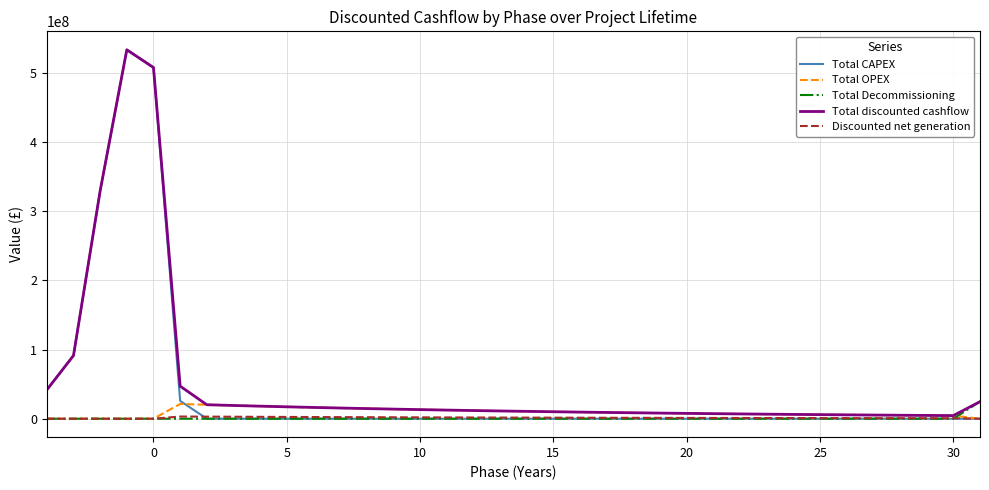

What is the highest value of the Total CAPEX series?

533250006.6